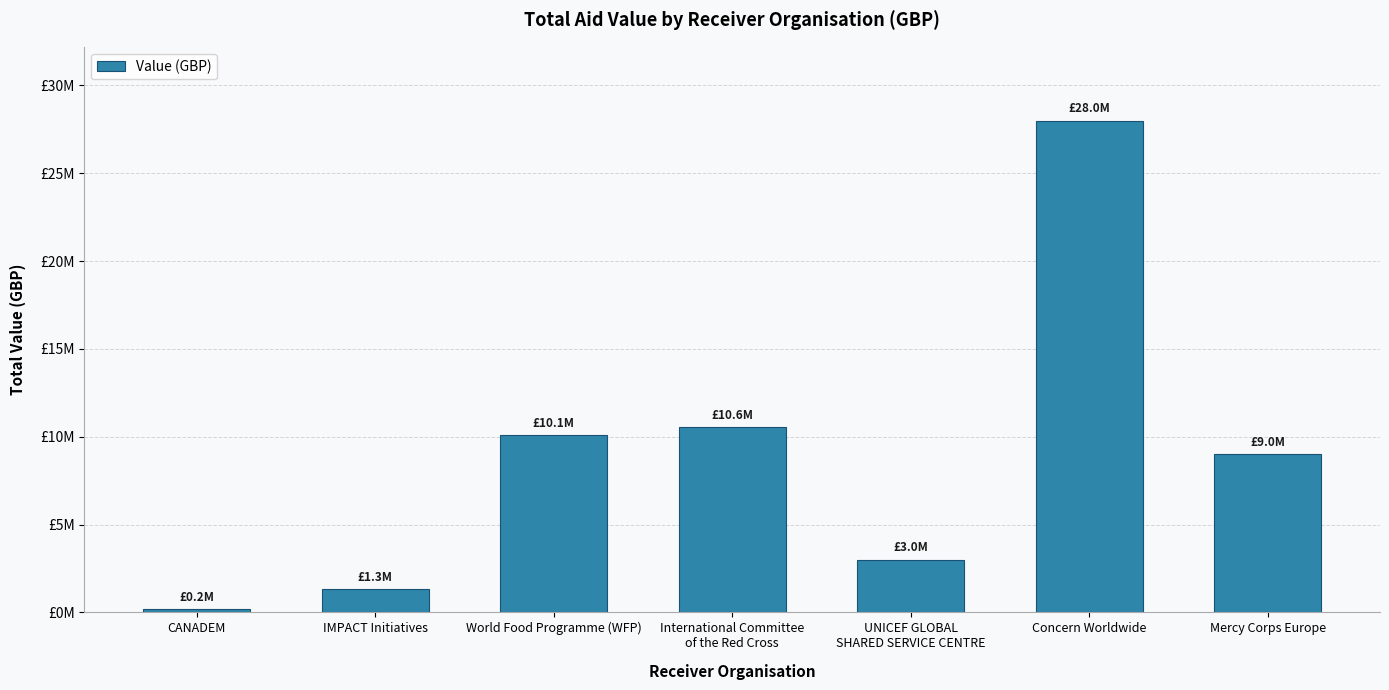

Rank the categories by value from lowest to highest.

CANADEM, IMPACT Initiatives, UNICEF GLOBAL
SHARED SERVICE CENTRE, Mercy Corps Europe, World Food Programme (WFP), International Committee
of the Red Cross, Concern Worldwide